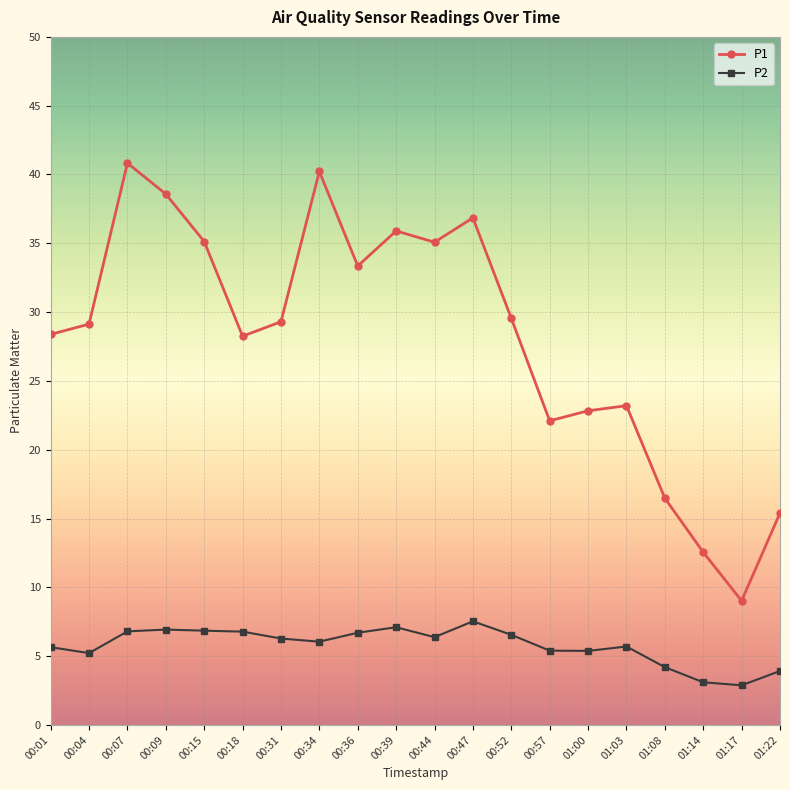

True or false: P2 has more than 1 points higher than both neighbors.

True